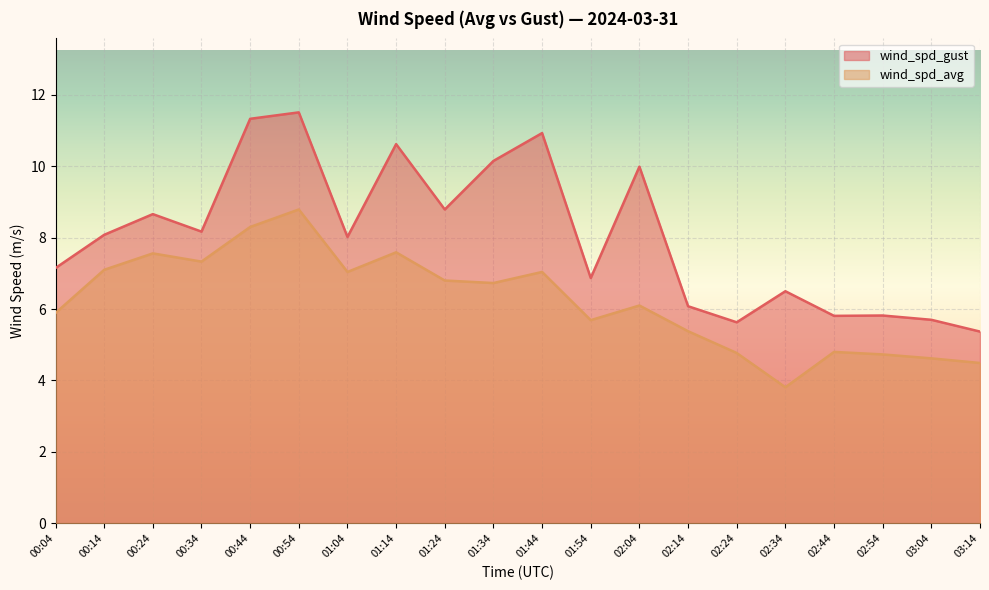

Reading left to right, list all the values displayed in this chart.

wind_spd_gust: 7.2	8.1	8.7	8.2	11.3	11.5	8.0	10.6	8.8	10.2	10.9	6.9	10.0	6.1	5.6	6.5	5.8	5.8	5.7	5.4
wind_spd_avg: 5.9	7.1	7.6	7.3	8.3	8.8	7.0	7.6	6.8	6.7	7.0	5.7	6.1	5.4	4.8	3.8	4.8	4.7	4.6	4.5